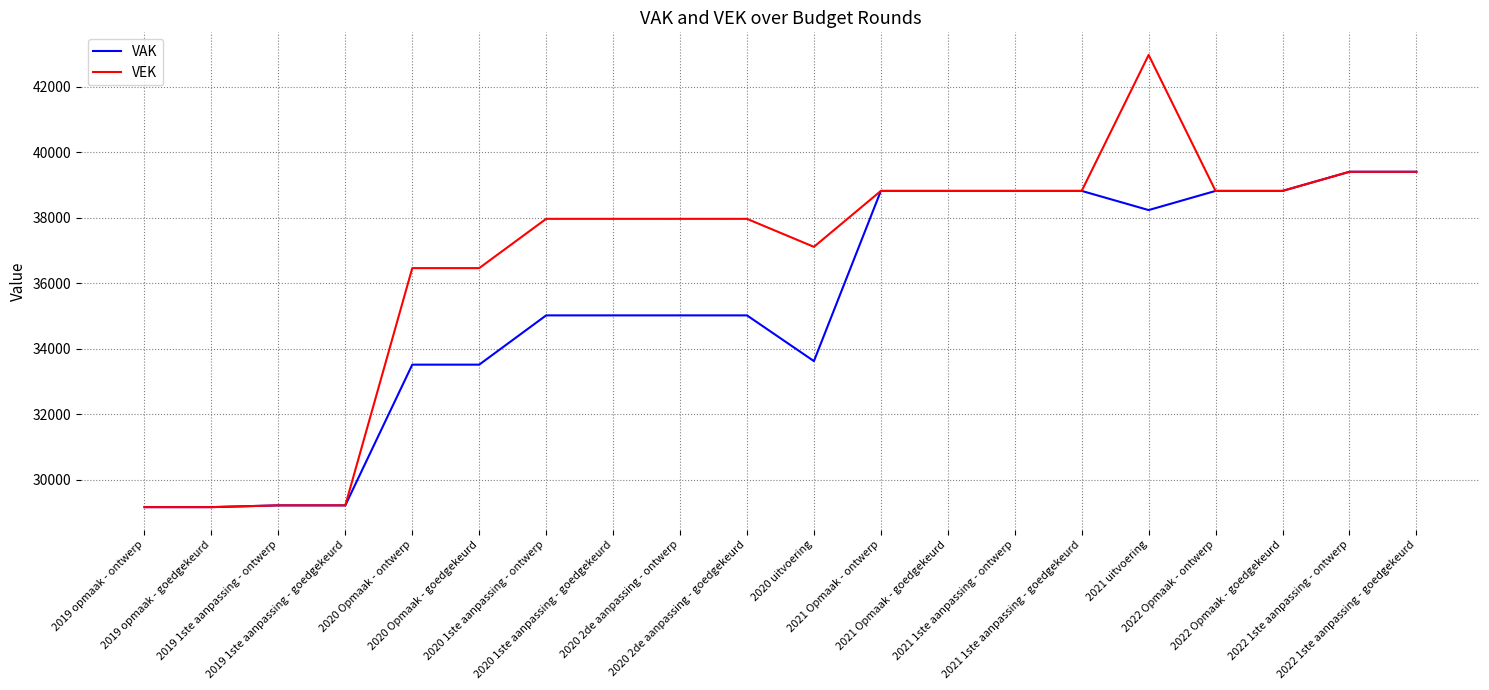

Is it true that VEK equals 25042 at 2020 1ste aanpassing - goedgekeurd?

False